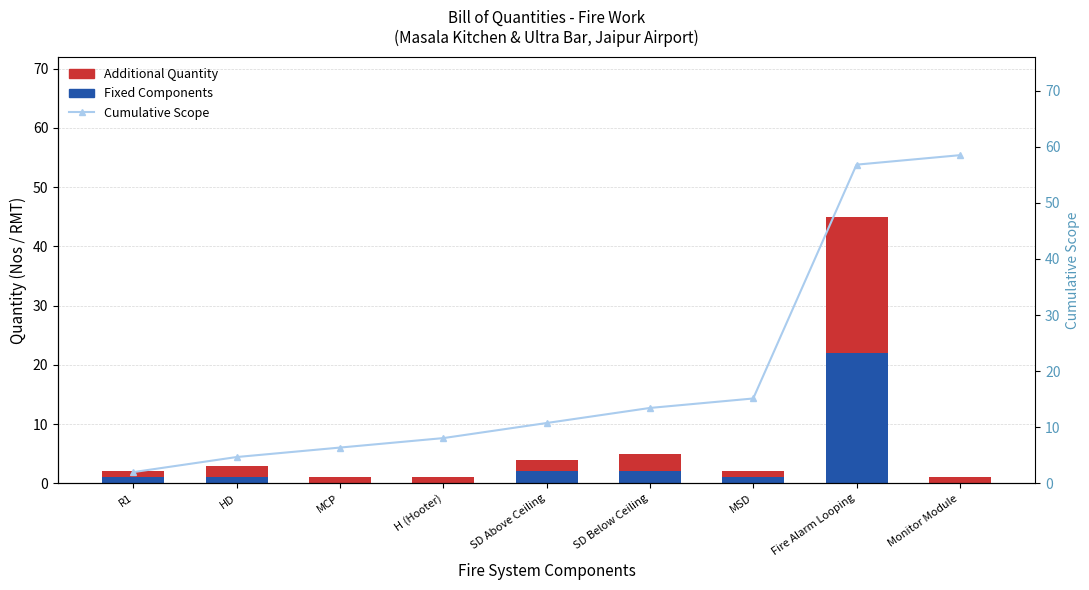

How many series are shown in this chart?

3